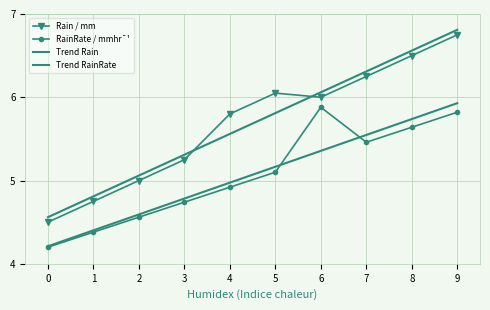

What is the value of the Trend Rain point at the 10th from the left?

6.8